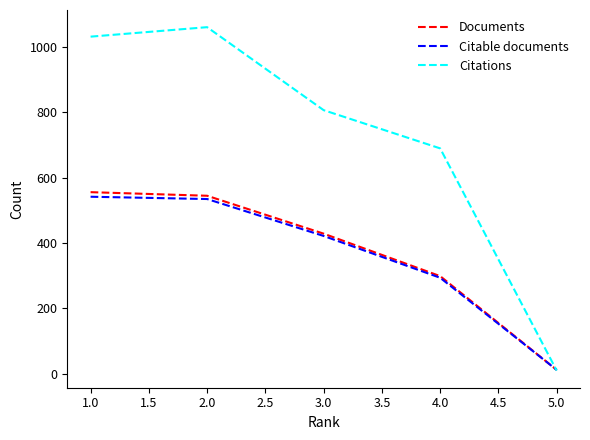

The value of Citable documents at 2.0 is 789. True or false?

False